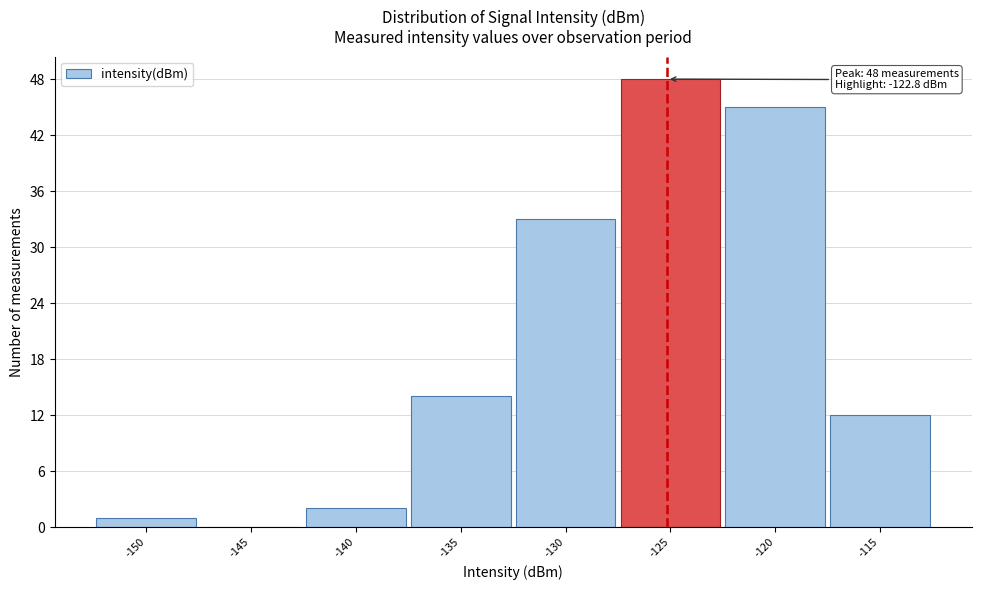

Reading left to right, list all the values displayed in this chart.

-150=1	-145=0	-140=2	-135=14	-130=33	-125=48	-120=45	-115=12